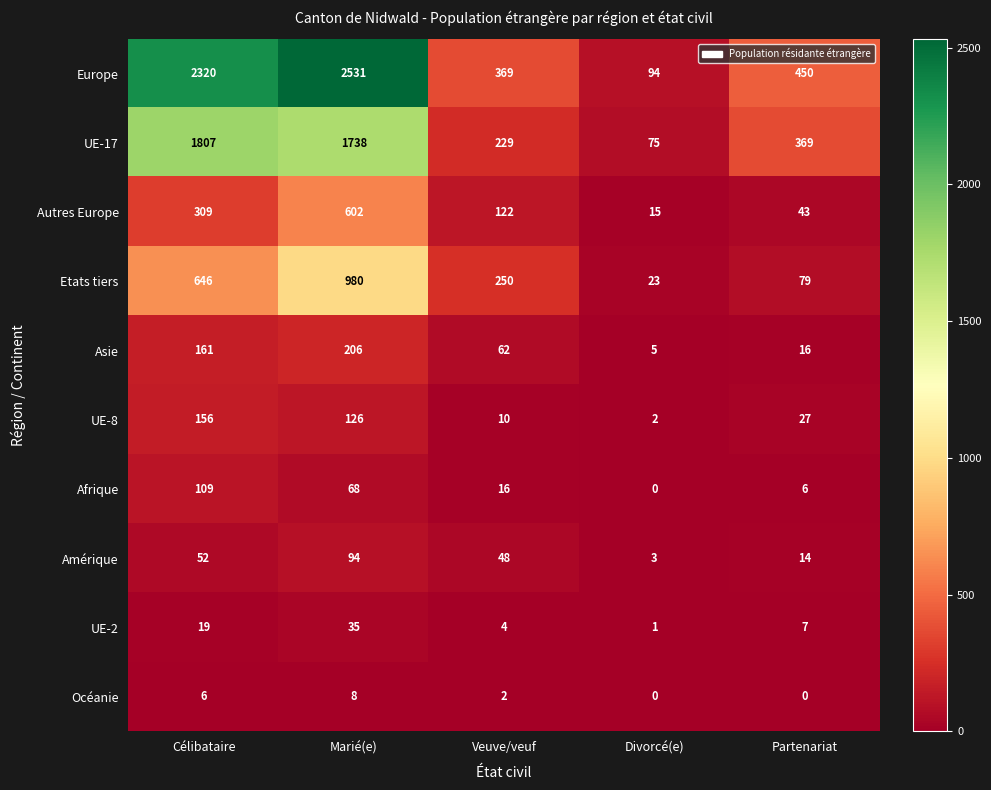

What is the total value across all series at Divorcé(e)?

218